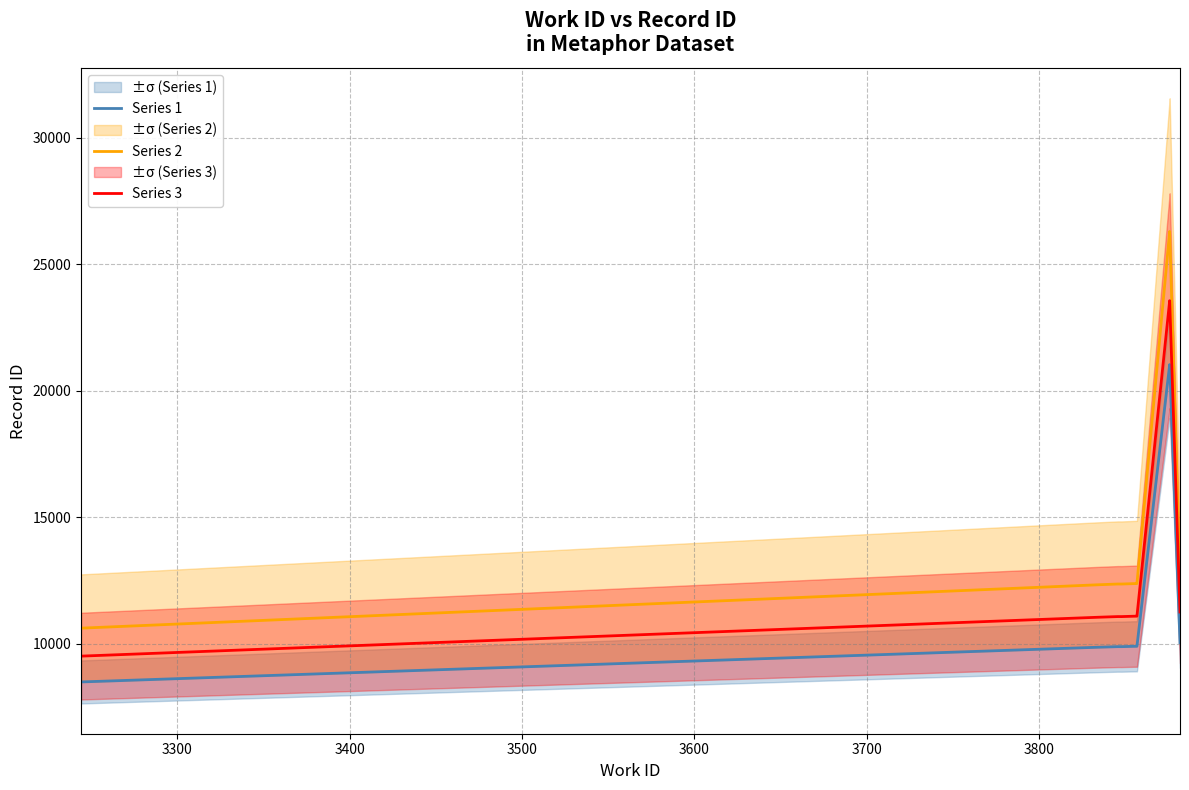

Does the chart have visible grid lines?

Yes